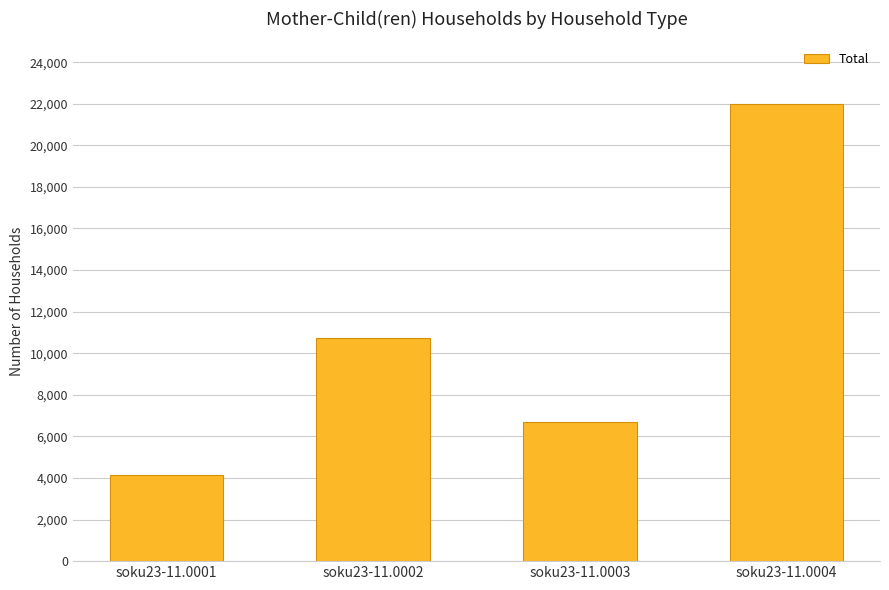

Reading left to right, extract all data points from this chart.

soku23-11.0001=4124	soku23-11.0002=10737	soku23-11.0003=6692	soku23-11.0004=21967